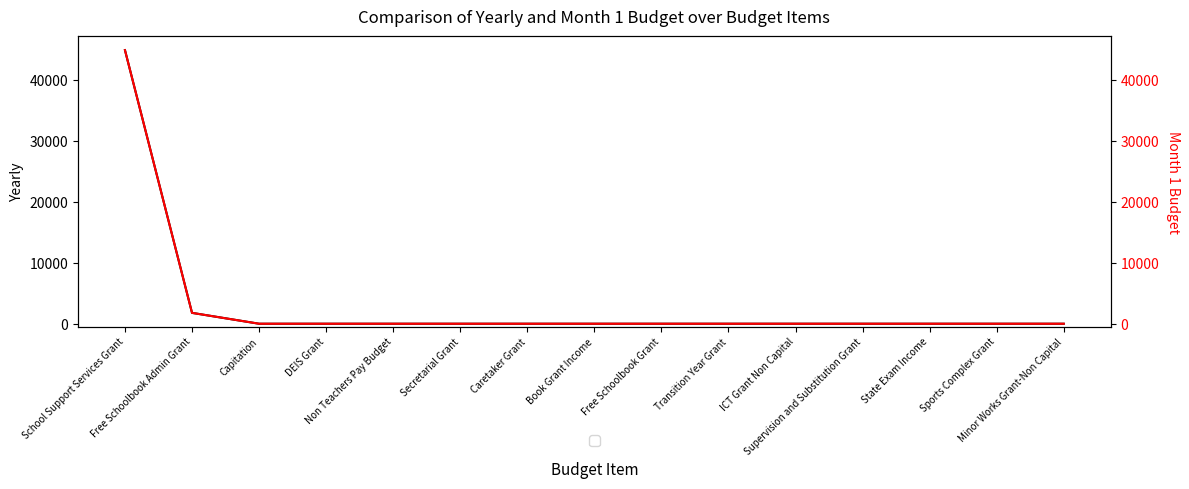

True or false: Yearly and Month 1 Budget intersect in this chart.

False